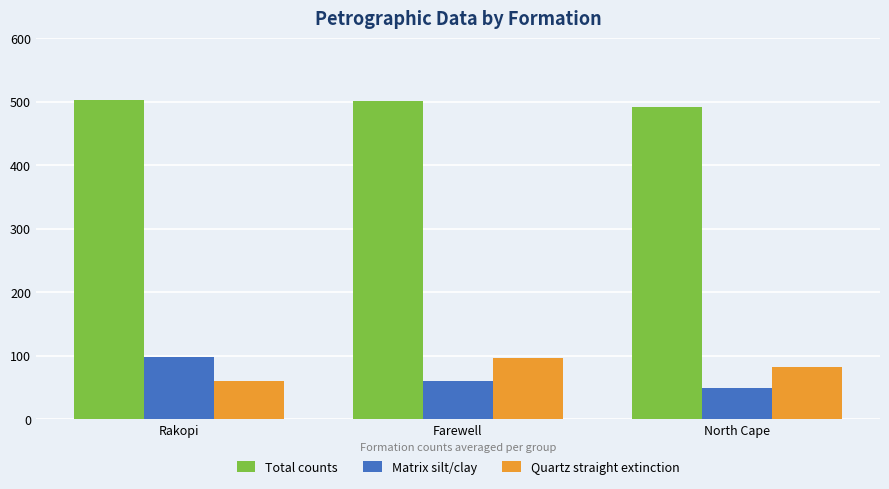

What is the label of the 1st bar from the right?

North Cape